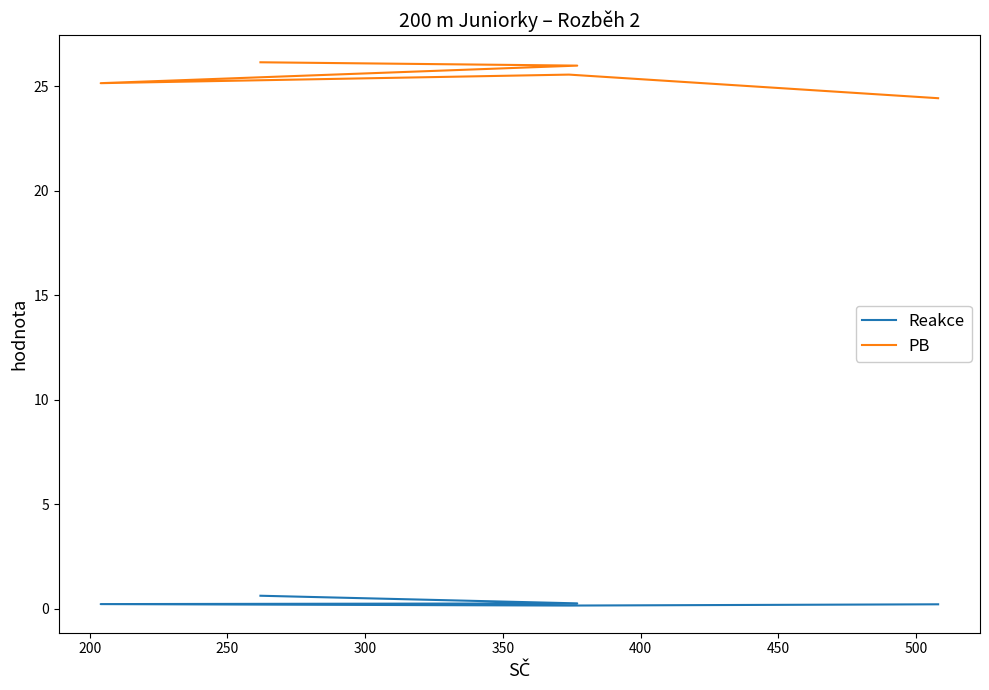

Which has a higher value, 200 or 250?

250